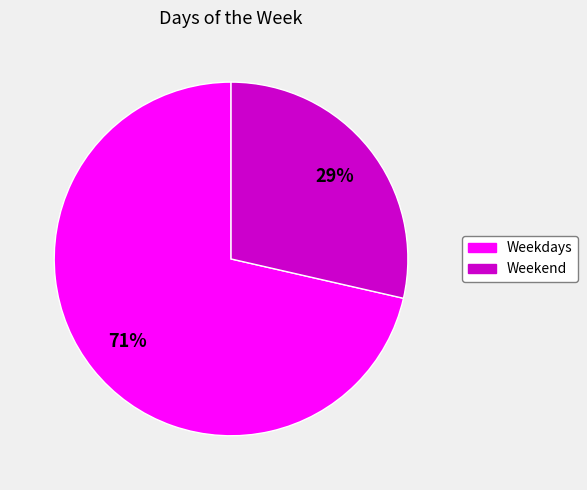

To the nearest percent, what is the average slice percentage?

50%